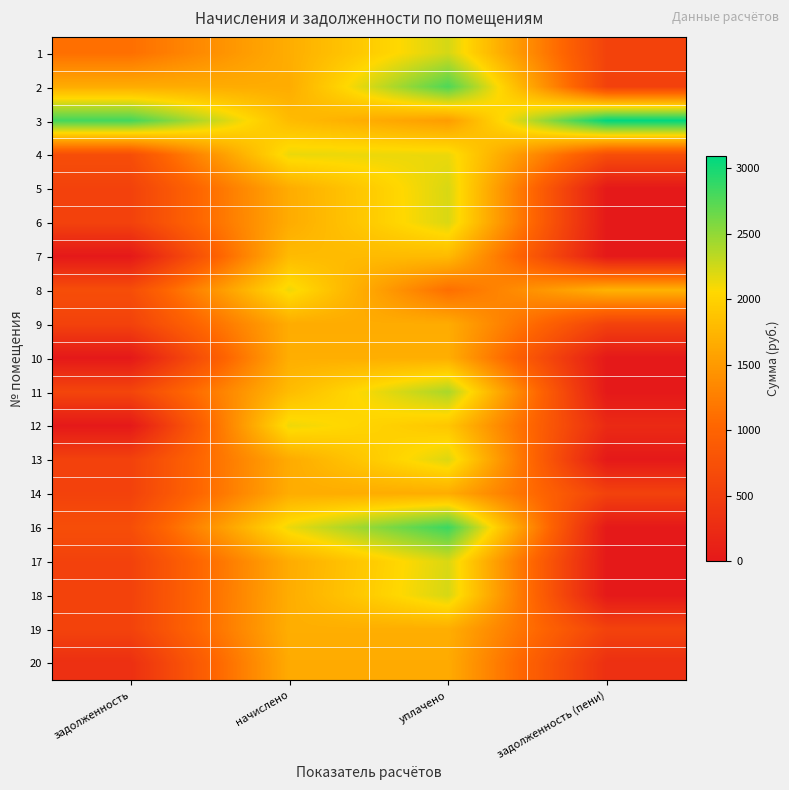

How many distinct data groups are displayed?

19